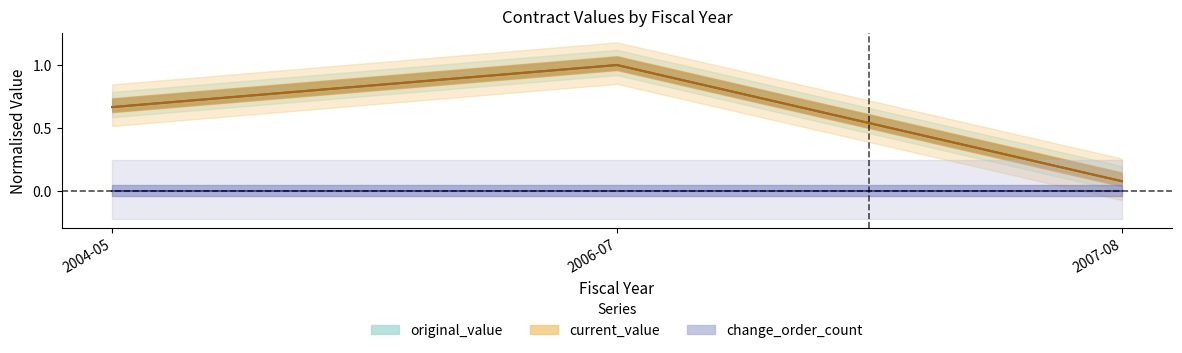

What is the difference between the current_value values at 2006-07 and 2007-08?

0.9